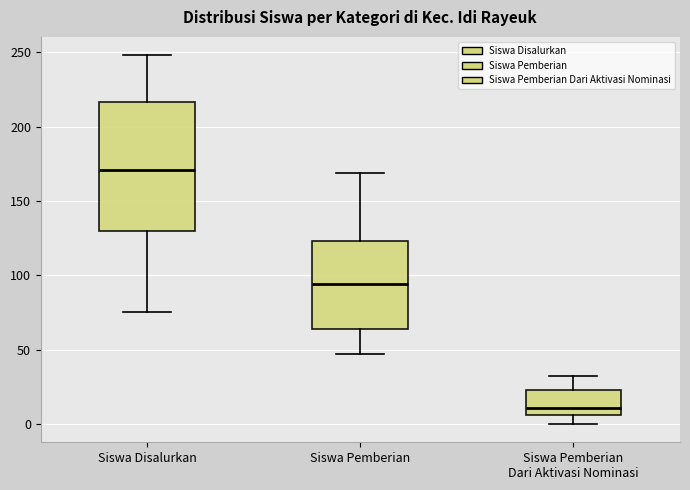

Which box is the tallest, from its lower edge to its upper edge?

Siswa Disalurkan